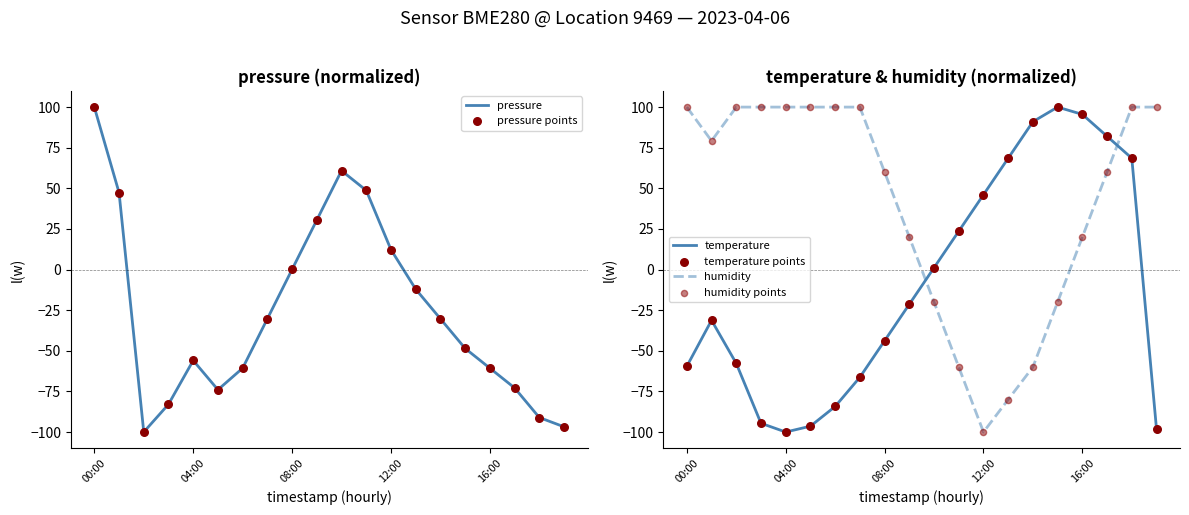

Which series contains the lowest Y value?

pressure